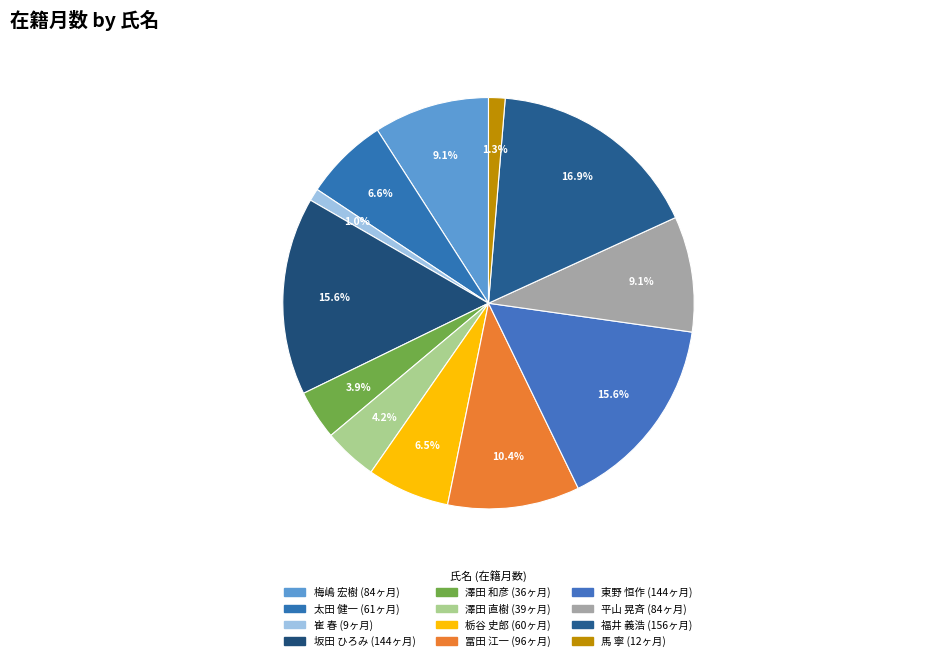

Which category has the biggest portion of the pie?

福井 義浩